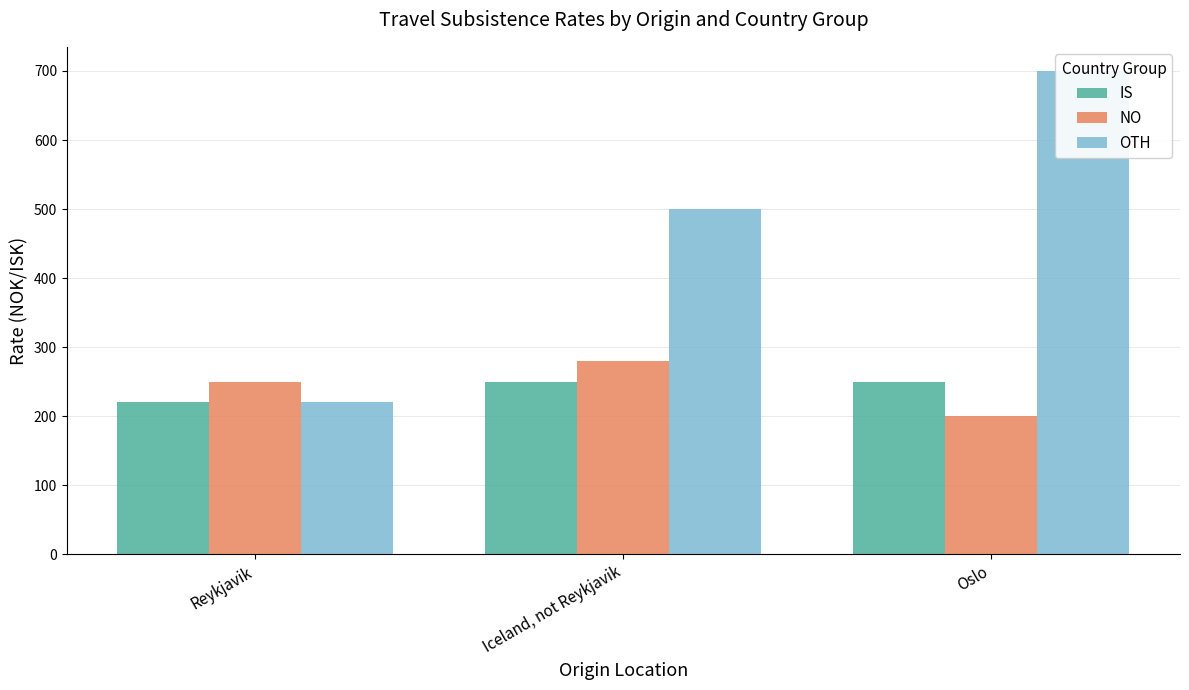

Reading right to left, extract all data points from this chart.

IS: 250	250	220
NO: 200	280	250
OTH: 700	500	220